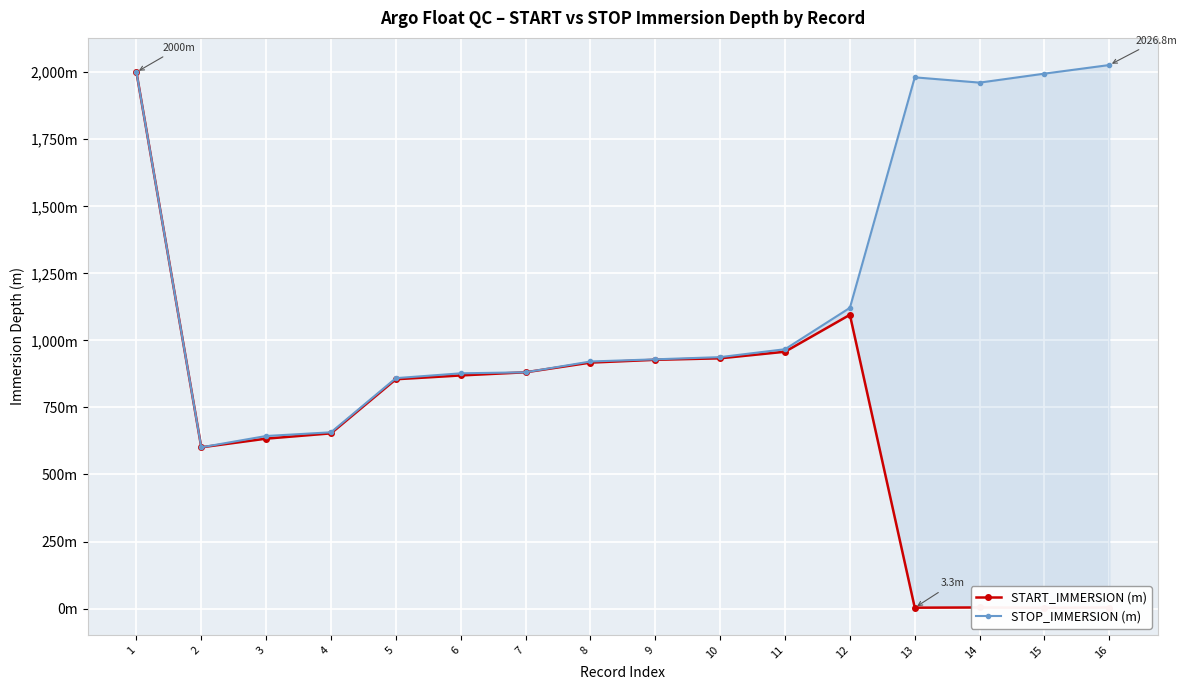

True or false: START_IMMERSION (m) and STOP_IMMERSION (m) cross at least once.

False